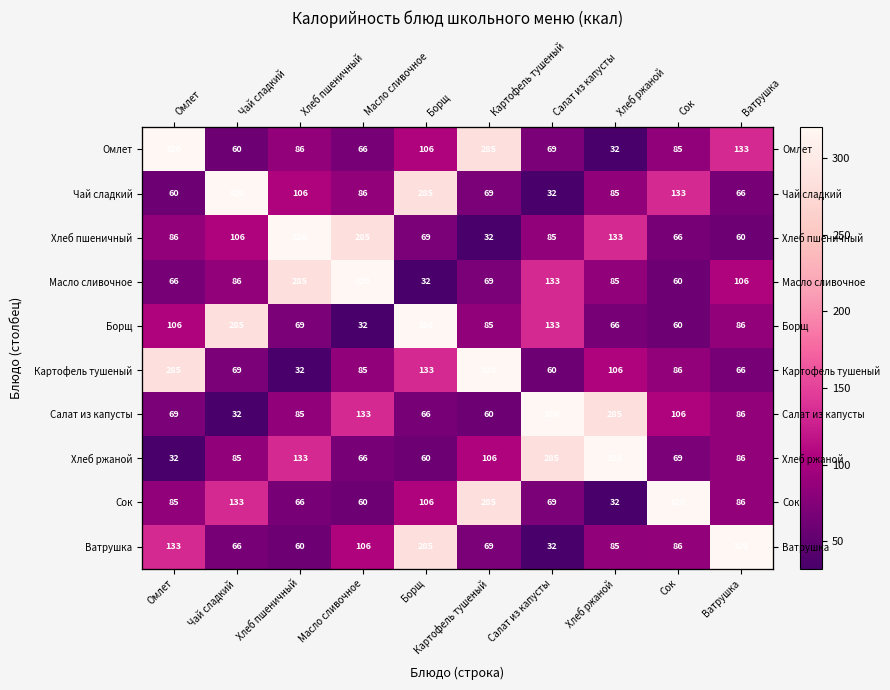

Which label corresponds to the largest value in the chart?

Омлет